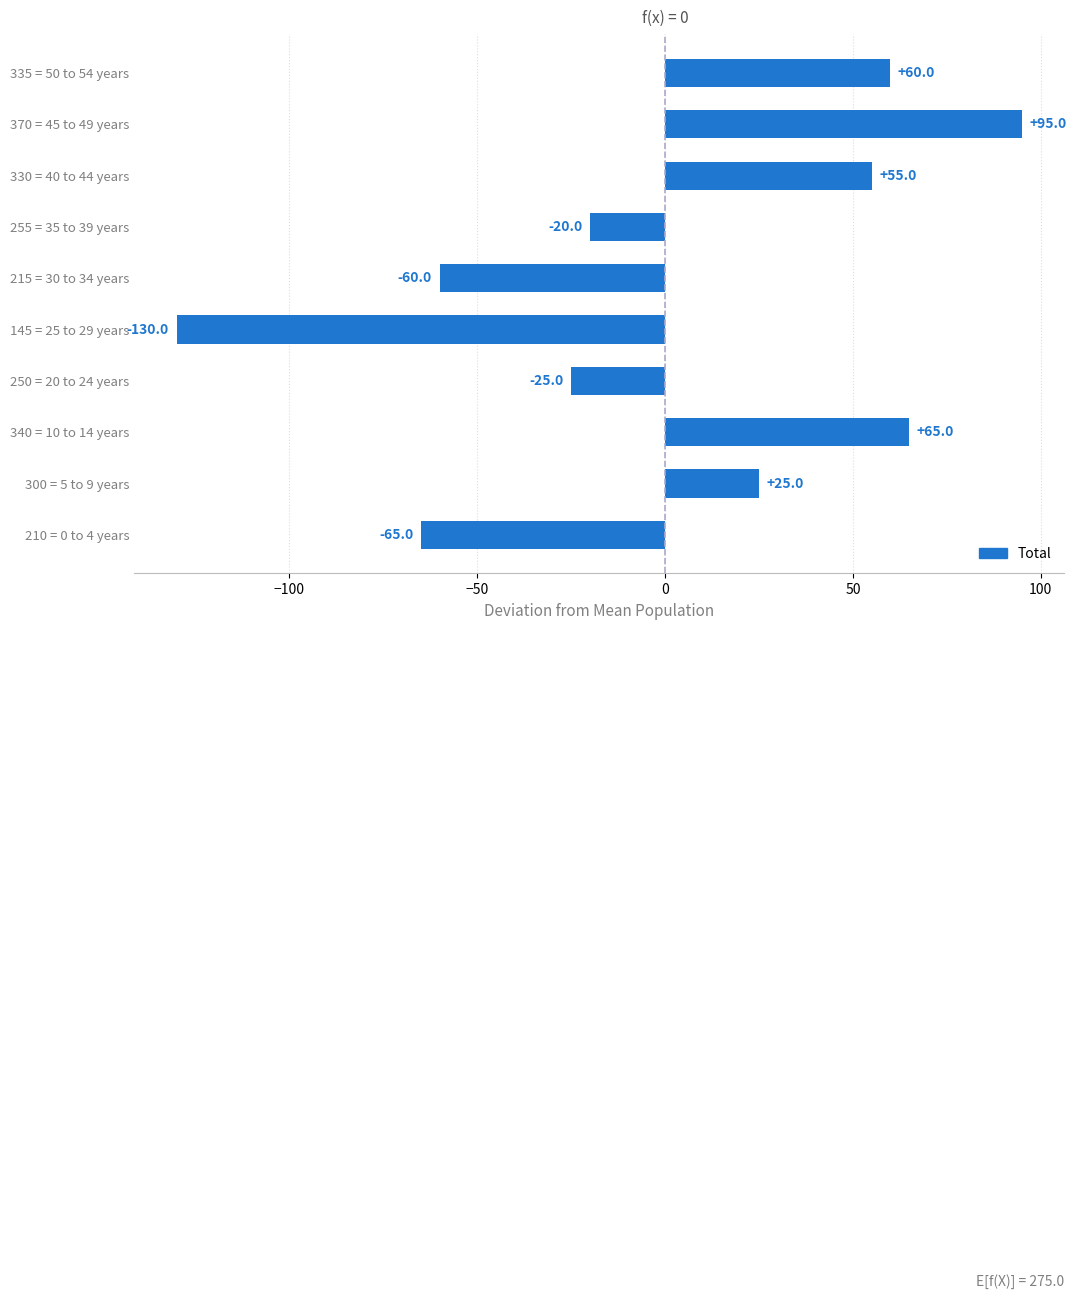

Between 300 = 5 to 9 years and 145 = 25 to 29 years, which is larger?

300 = 5 to 9 years